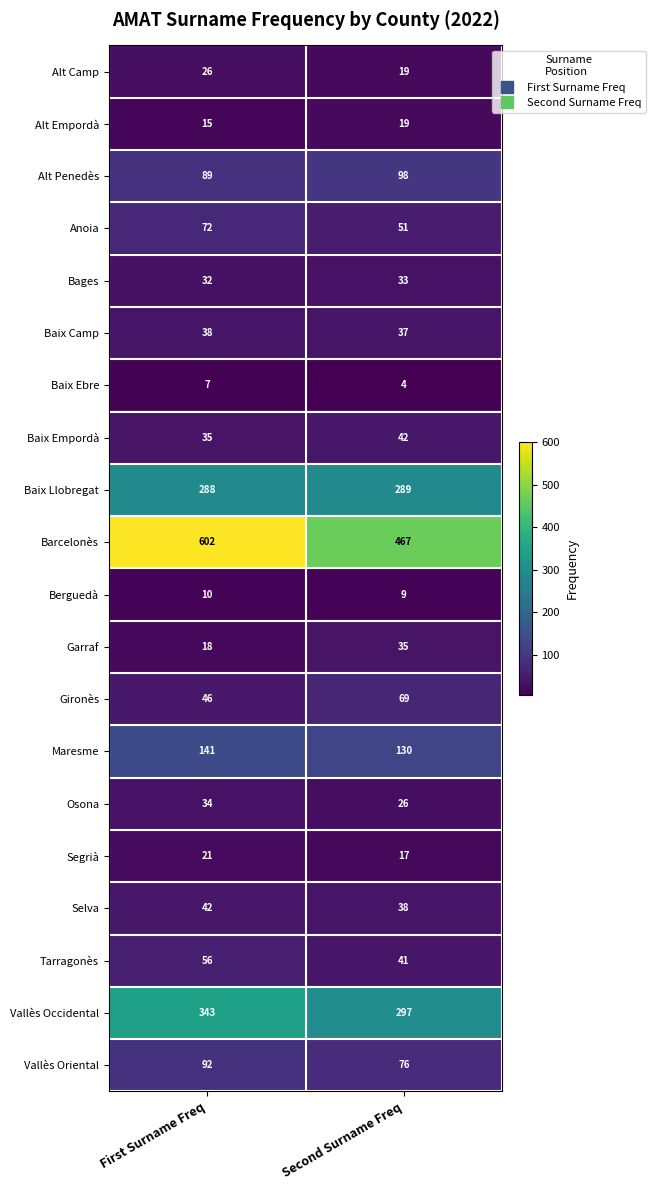

At which label does Bages reach its peak?

Second Surname Freq